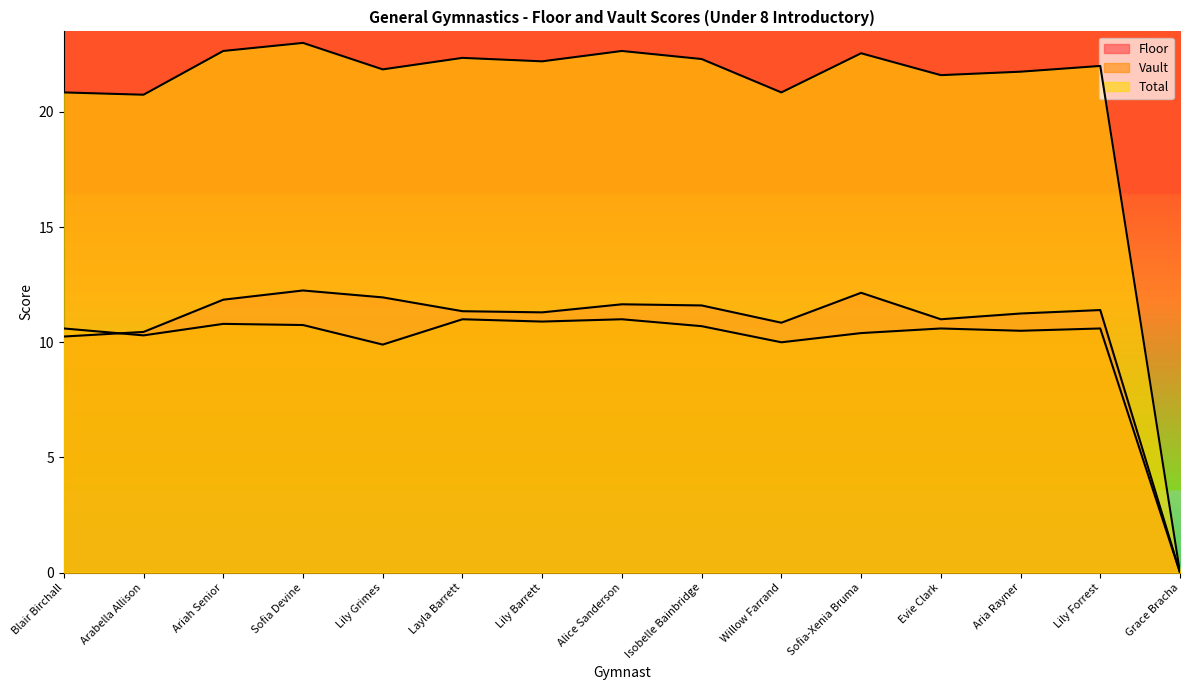

What is the label of the 12th point from the left?

Evie Clark